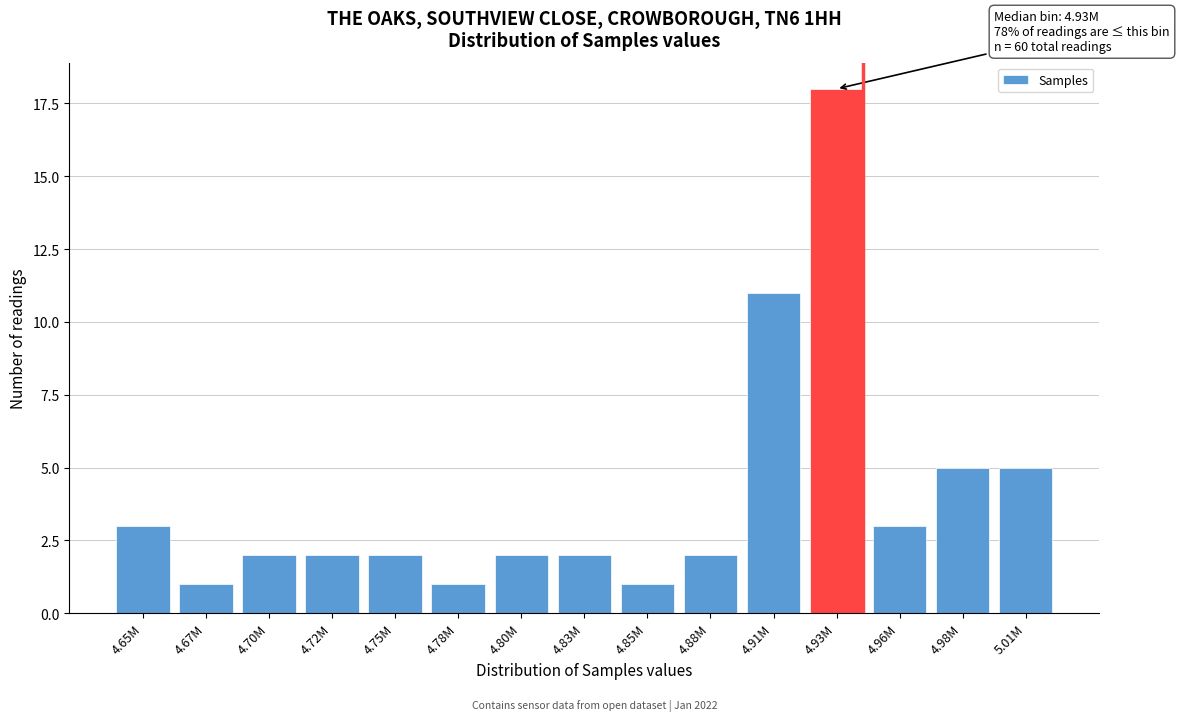

Reading left to right, list all the values displayed in this chart.

3	1	2	2	2	1	2	2	1	2	11	18	3	5	5